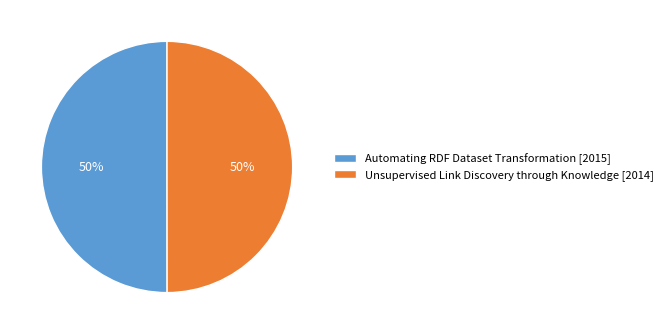

What percentage is the Automating RDF Dataset Transformation slice, to the nearest percent?

50%